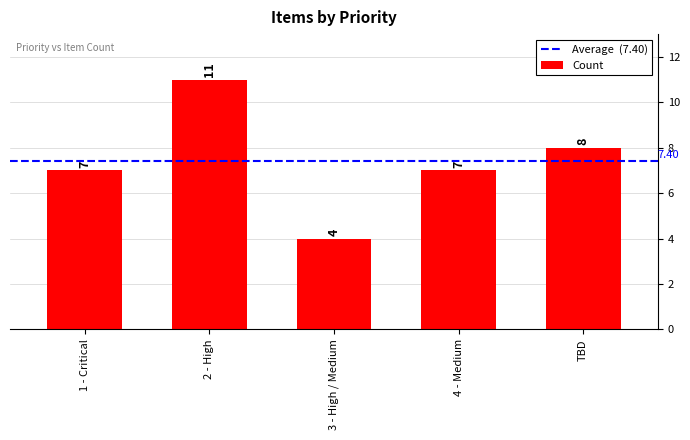

How many data points are less than 7?

1